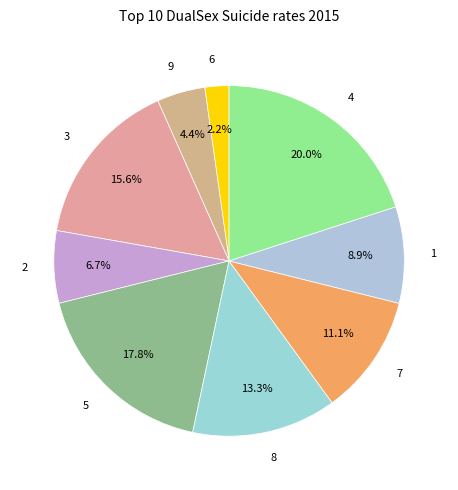

Which has a higher value, 7 or 3?

3